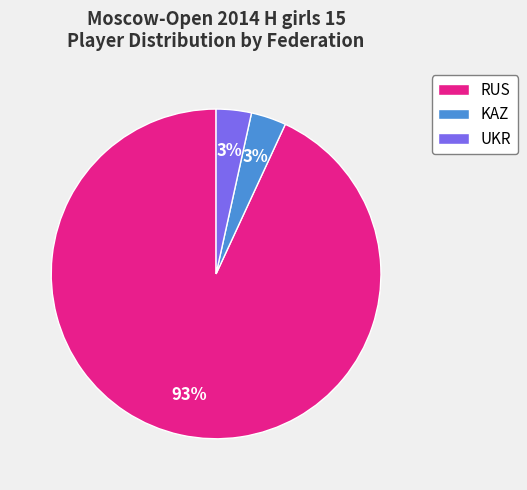

Is it true that KAZ is 3% of the pie?

True